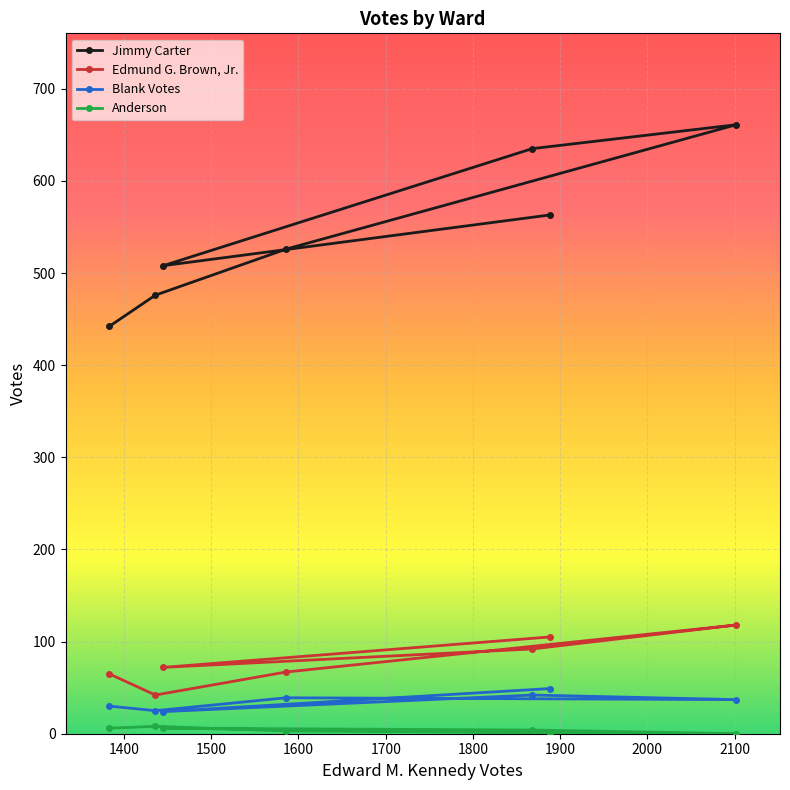

What is the maximum value for Edmund G. Brown, Jr.?

118